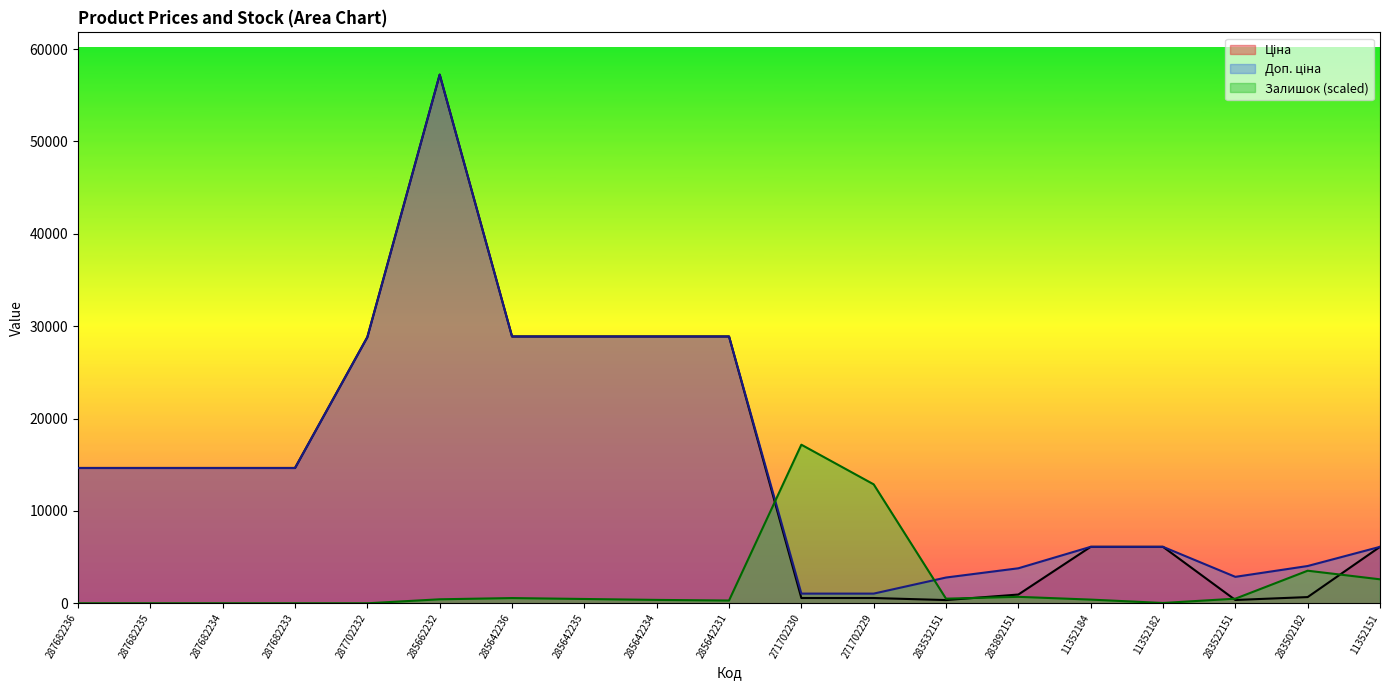

Which category has the lowest value across all series?

287682236